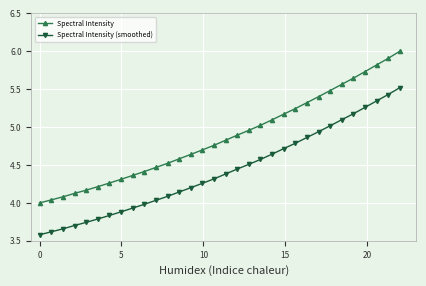

List the series in order of their overall mean, lowest first.

Spectral Intensity (smoothed), Spectral Intensity